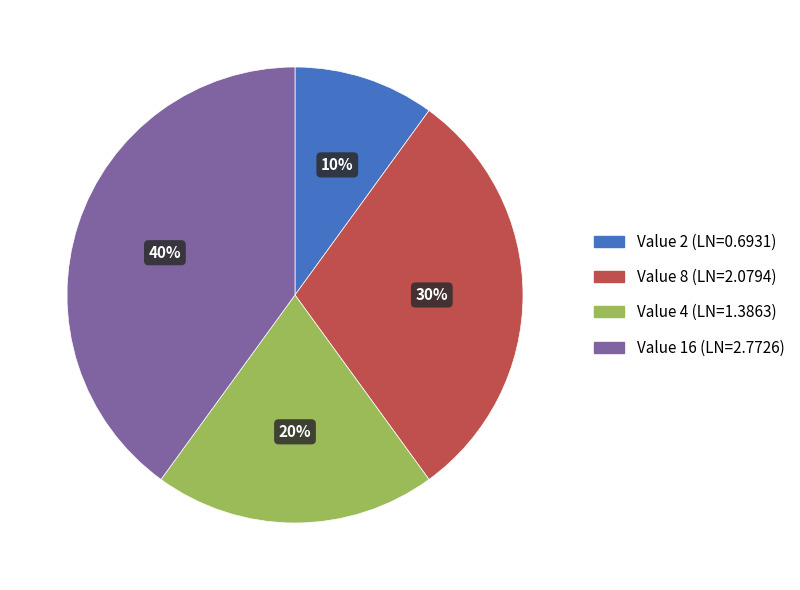

Does any single category account for the majority?

No